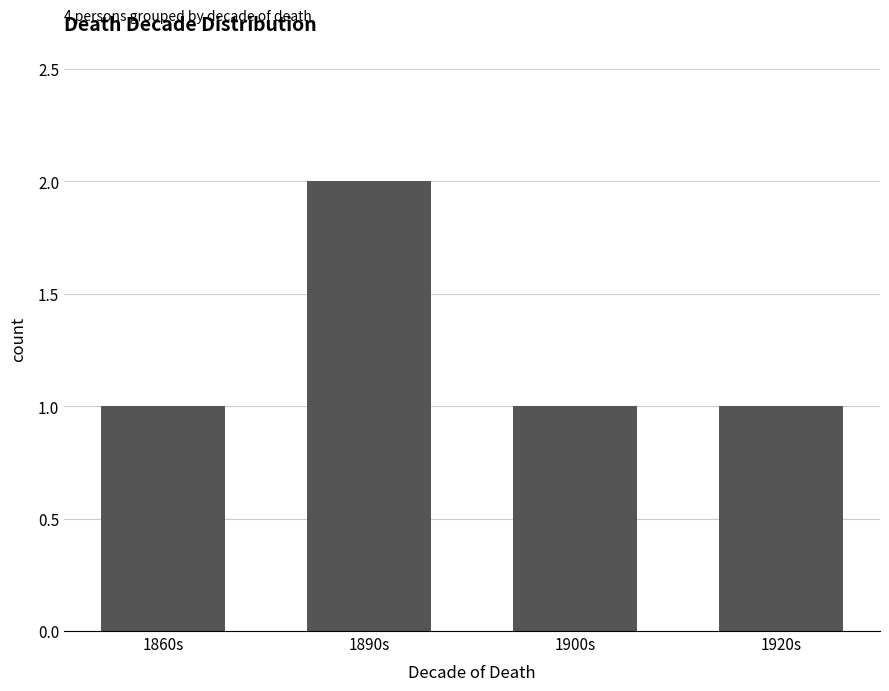

Count the number of categories in the chart.

4